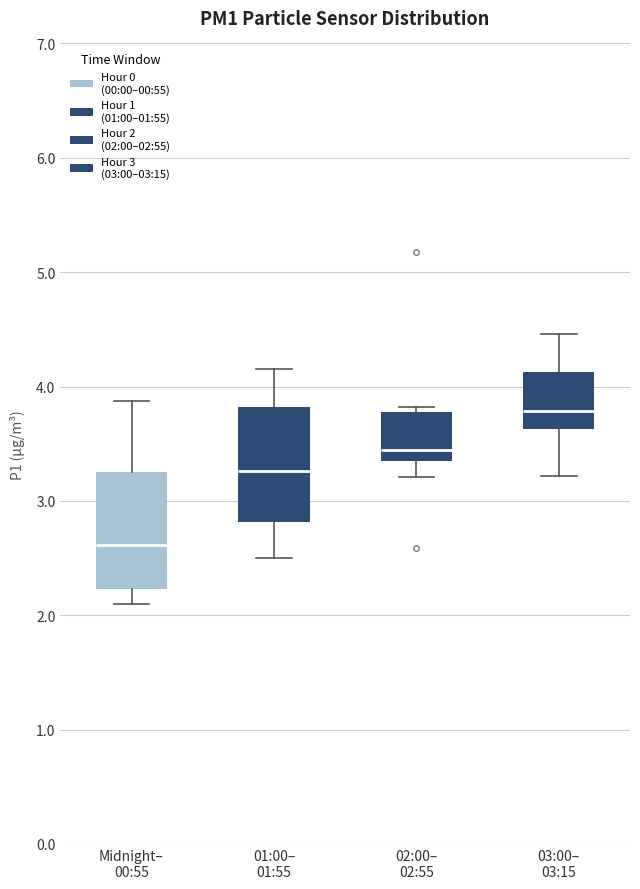

Reading left to right, transcribe this box plot: for each box, give where its median line is, the range the box spans, and where its two whiskers end, as read against the y-axis. The values are not printed on the chart, so give them approximately, as read against the axis.

Midnight– 00:55: median 2.6, box 2.2 to 3.3, whiskers 2.1 to 3.9
01:00– 01:55: median 3.3, box 2.8 to 3.8, whiskers 2.5 to 4.2
02:00– 02:55: median 3.4 (just above the box's lower edge), box 3.4 to 3.8, whiskers 3.2 to 3.8 (just above the box's upper edge)
03:00– 03:15: median 3.8, box 3.6 to 4.1, whiskers 3.2 to 4.5